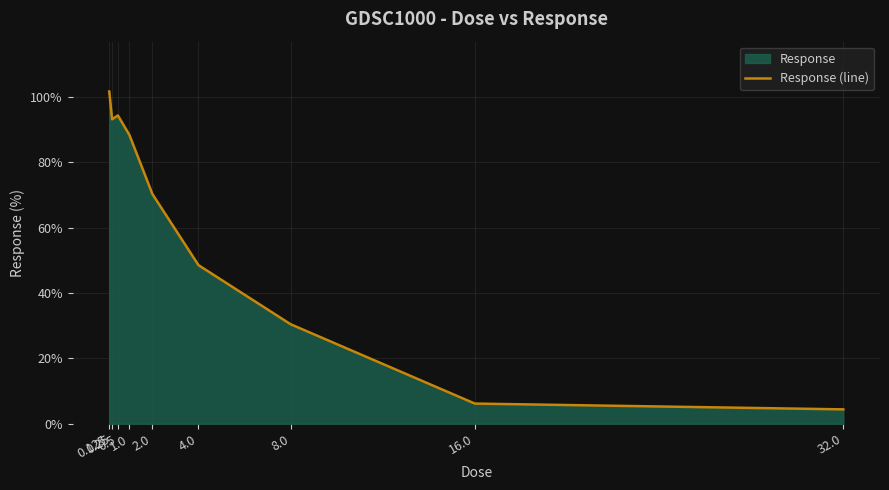

How many distinct data groups are displayed?

1